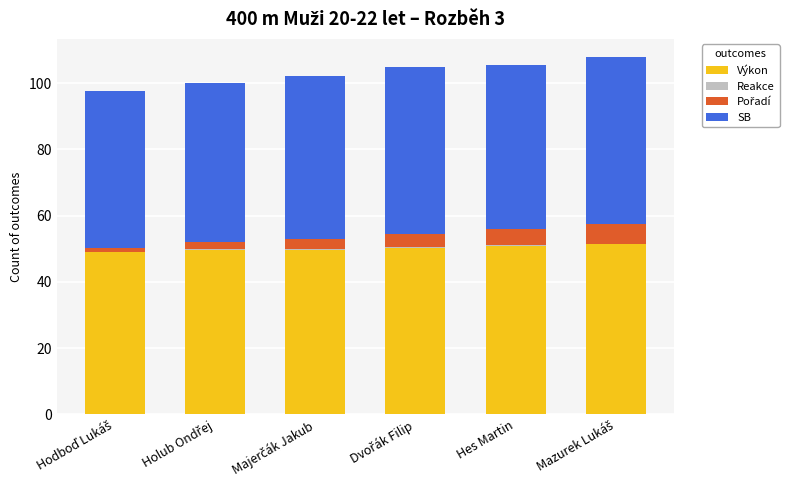

What is the sum of all Výkon values?

300.6